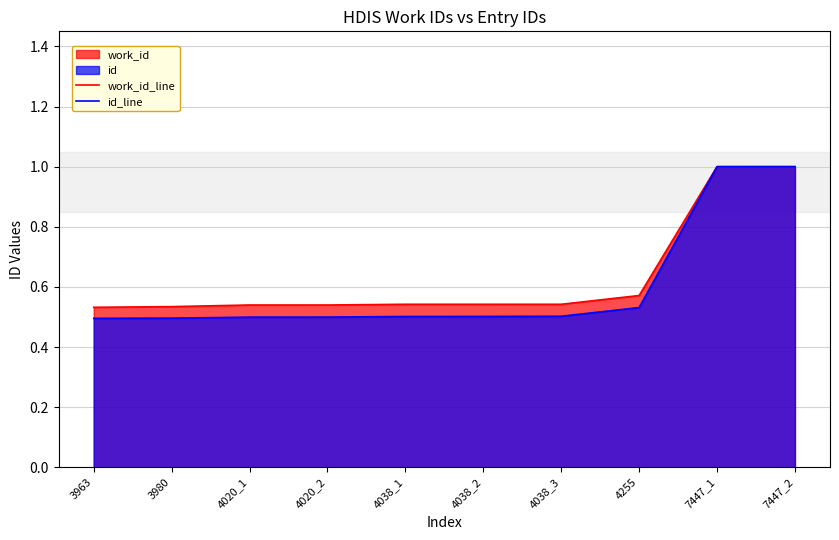

True or false: id_line and work_id_line cross at least once.

False